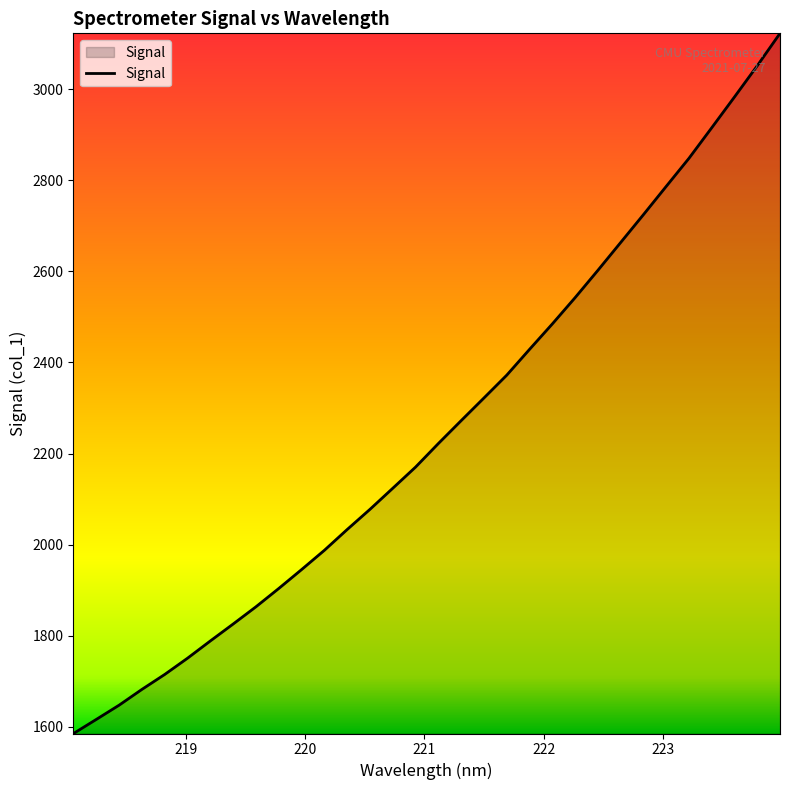

What is the difference between the maximum and minimum values?

1537.3